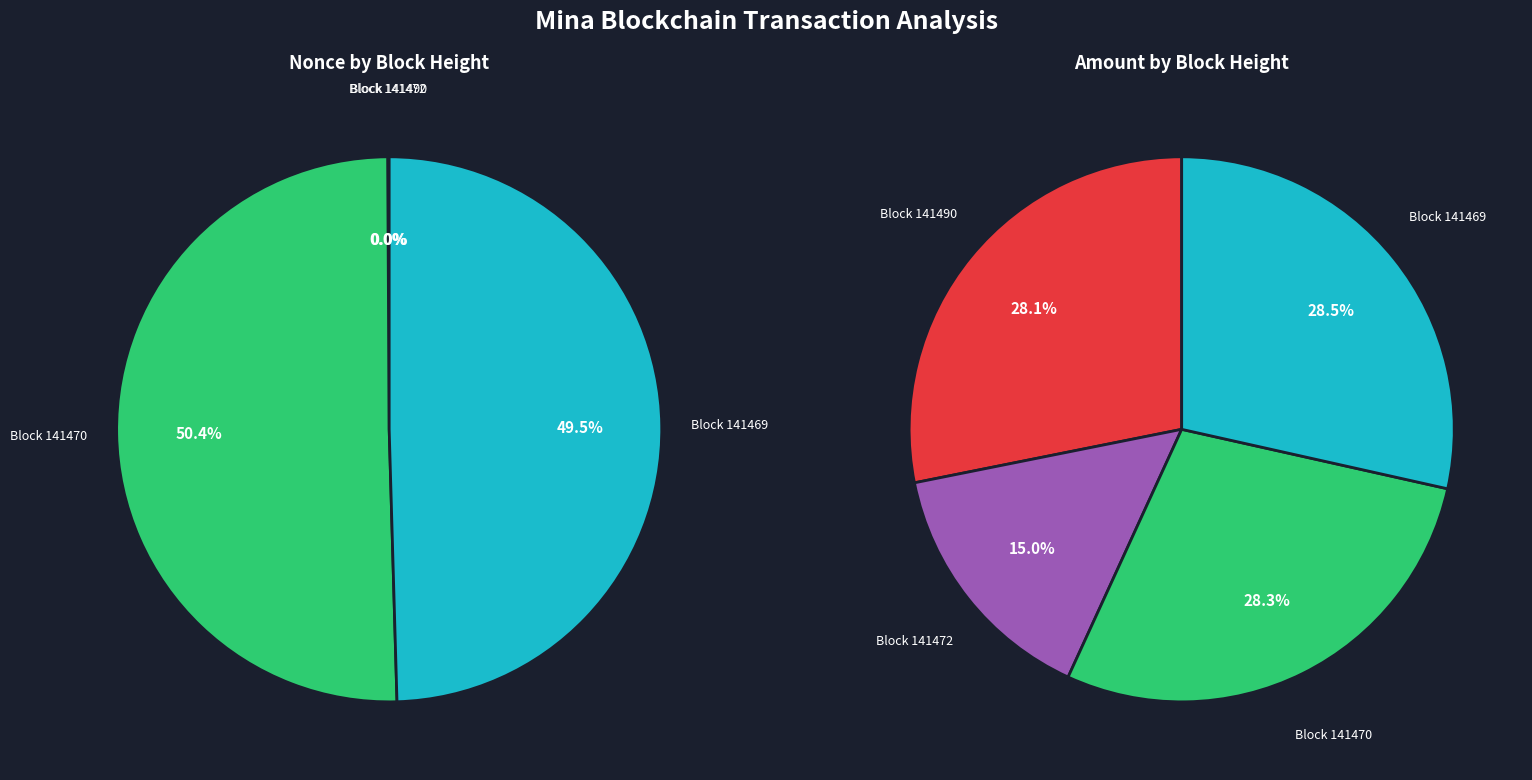

Combined, do 141472 and 141469 account for over 50%?

No